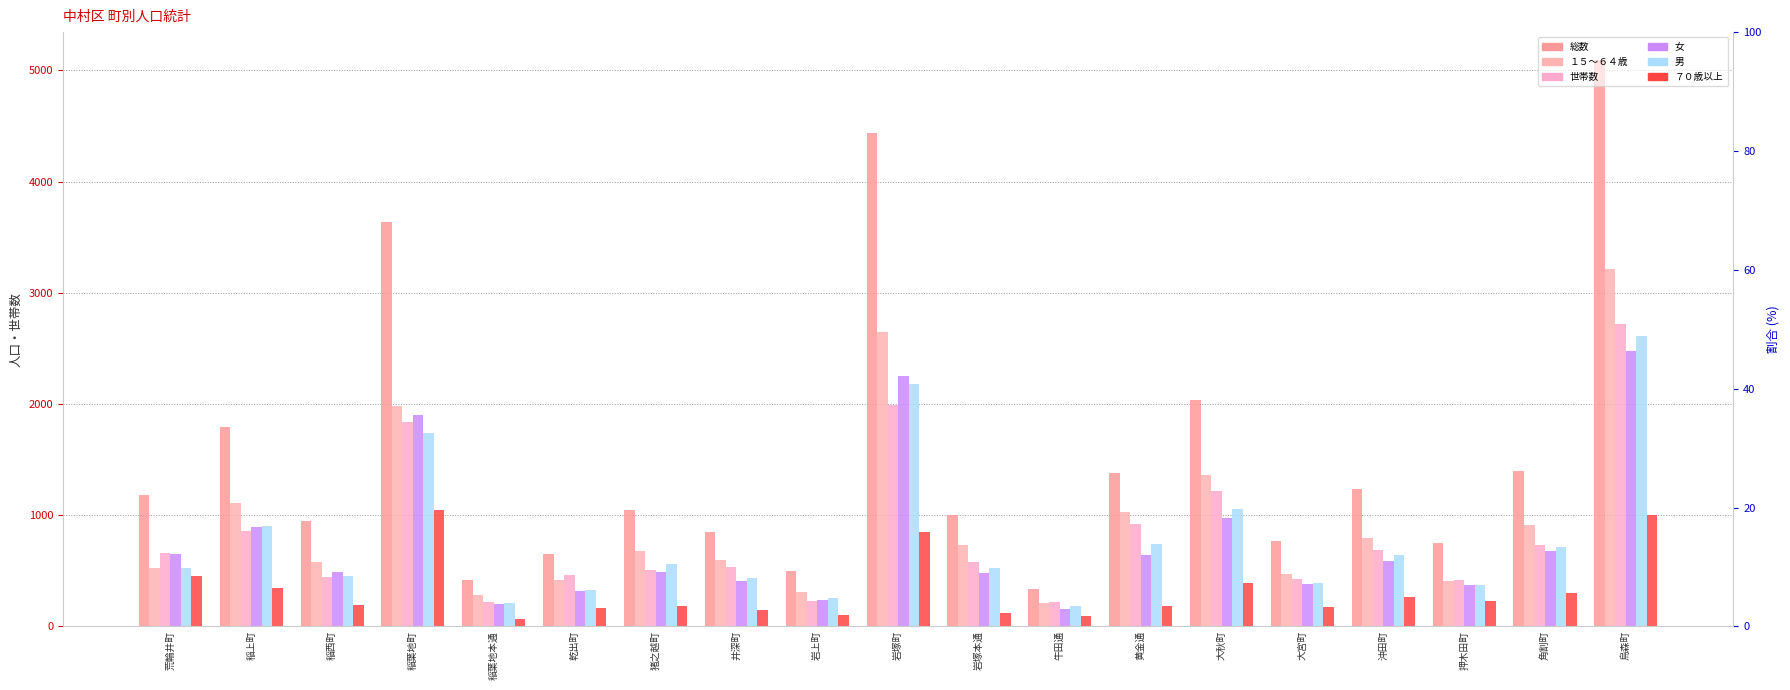

List the series in order of their peak value, highest first.

総数, １５～６４歳, 世帯数, 男, 女, ７０歳以上